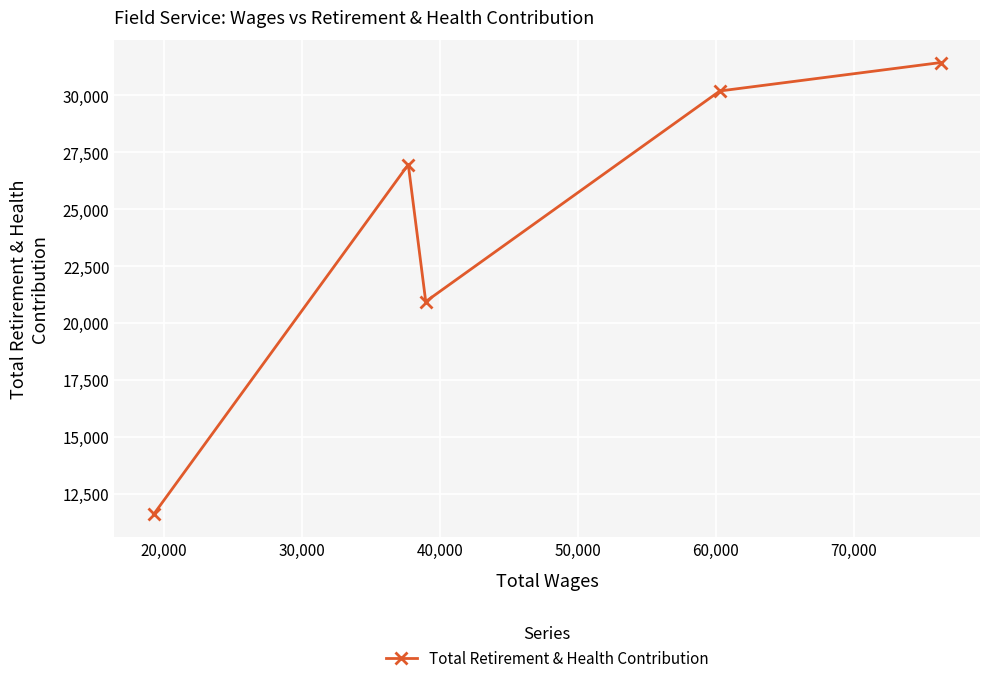

What is the value of the 3rd point from the left?

20952